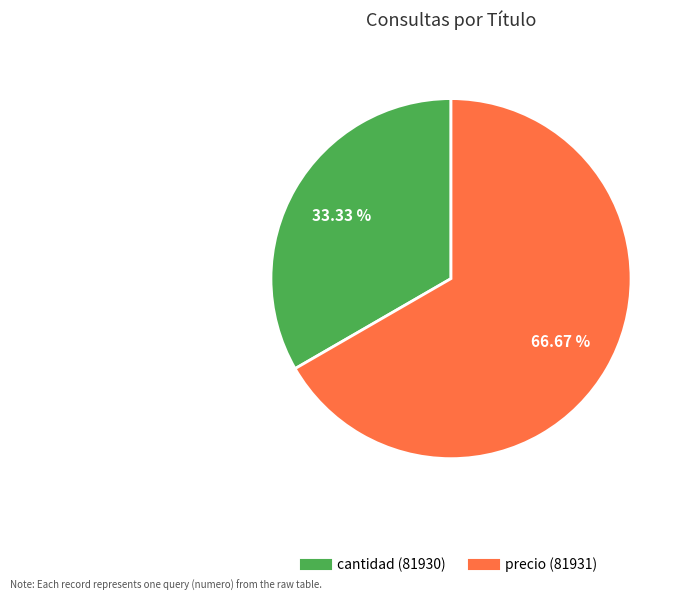

What percentage do precio (81931) and cantidad (81930) together represent?

100.0%